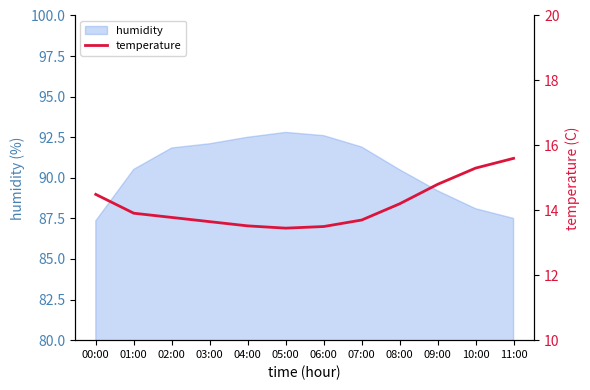

Where does the humidity series first go above 91?

02:00